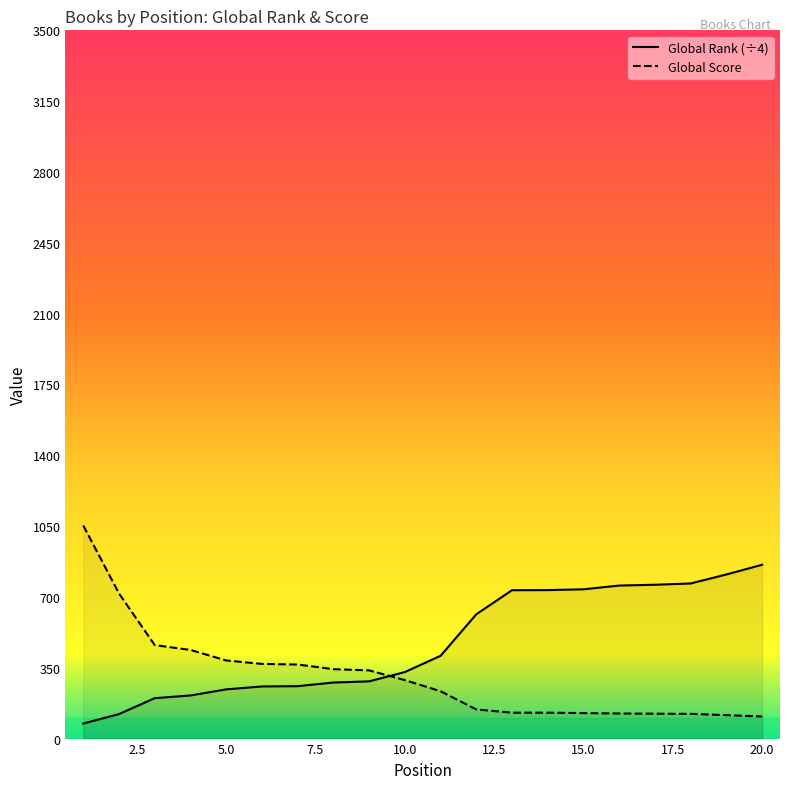

What is the sum of all Global Score values?

6114.0